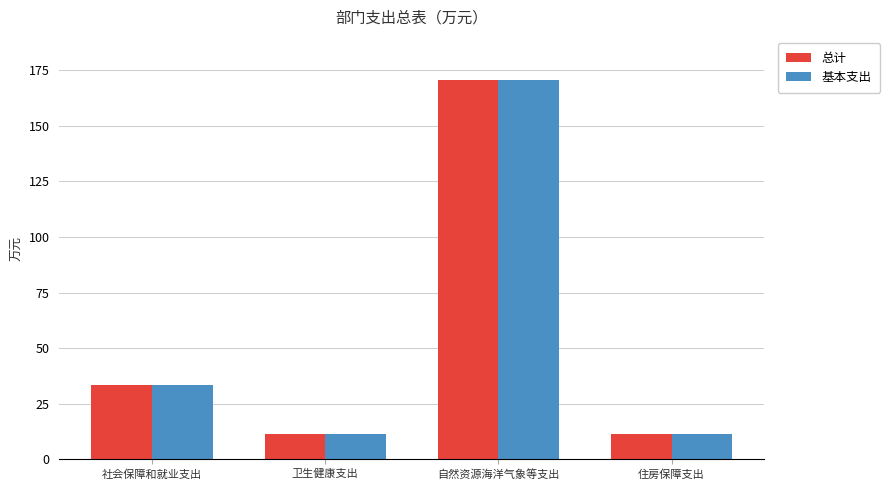

The 总计 series shows 11.3 at 卫生健康支出. True or false?

True